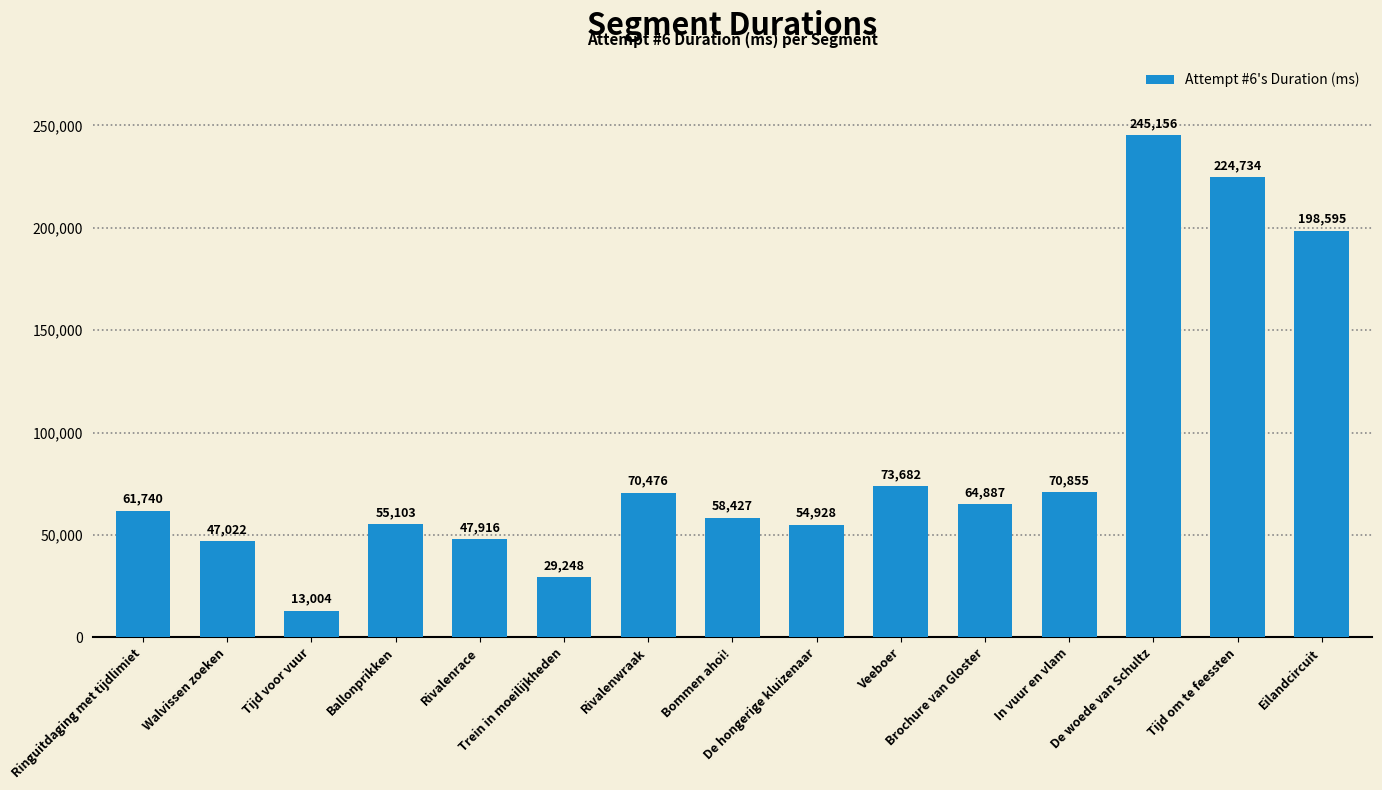

The chart shows a value of 336878 at De woede van Schultz. True or false?

False